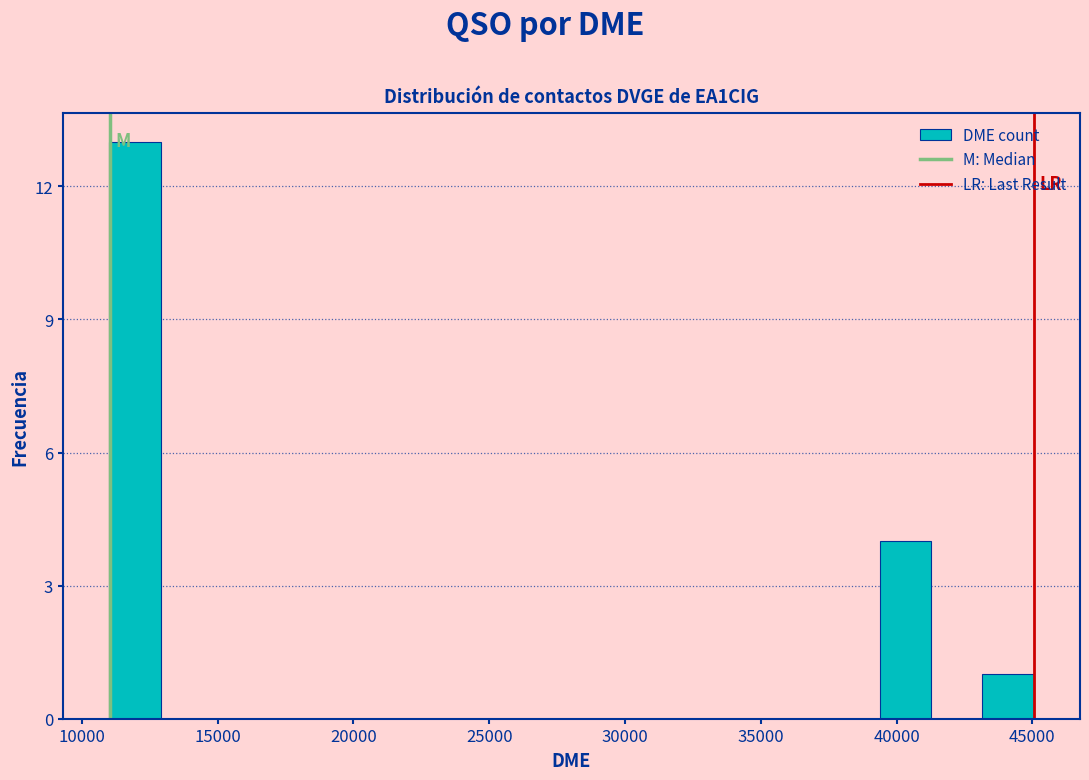

Around what value on the x-axis is the tallest bar? Give the approximate position of its centre, as read against the axis.

12000